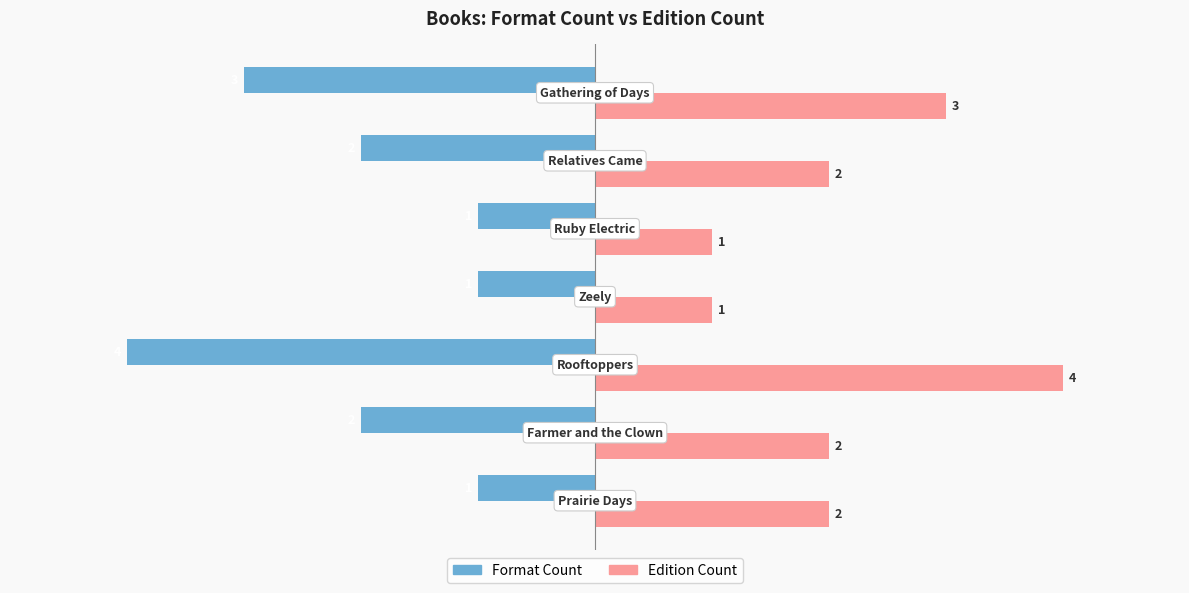

What is the sum of all Format Count values?

-14